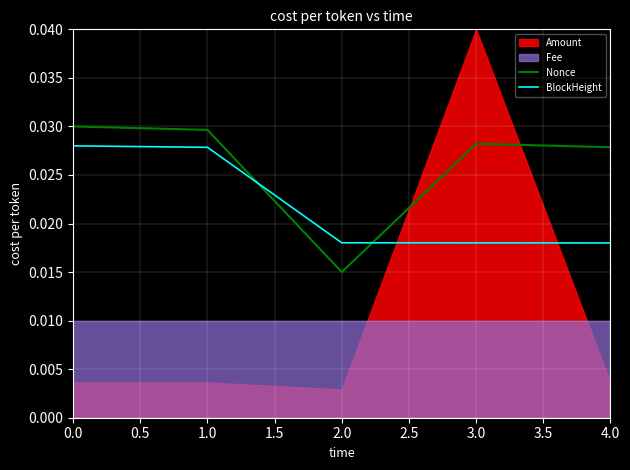

Where do BlockHeight and Nonce first cross each other?

1.0 and 2.0